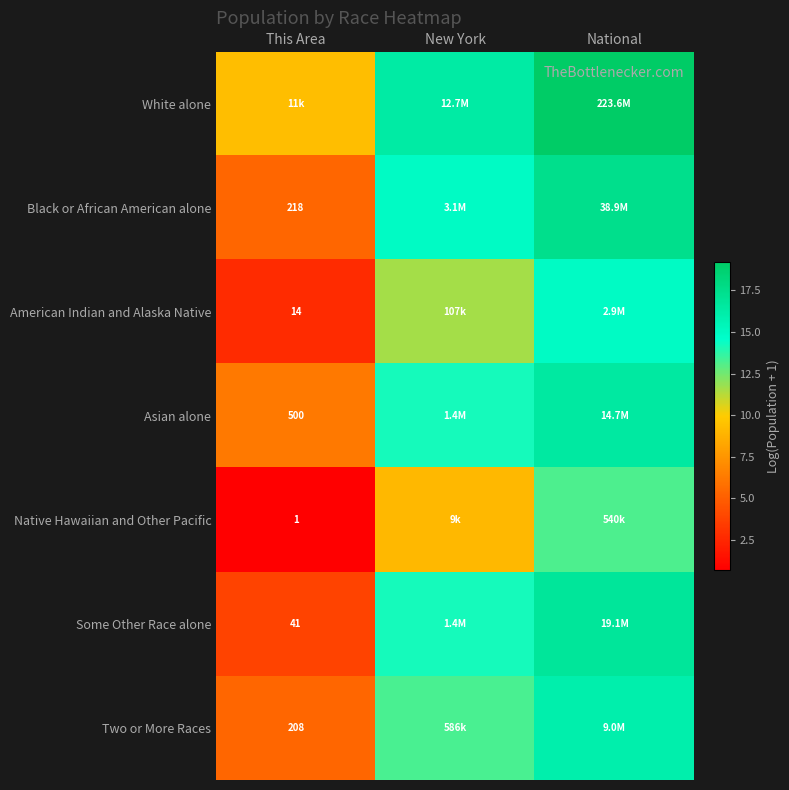

Is the value of American Indian and Alaska Native at This Area greater than the value of Asian alone at This Area?

No